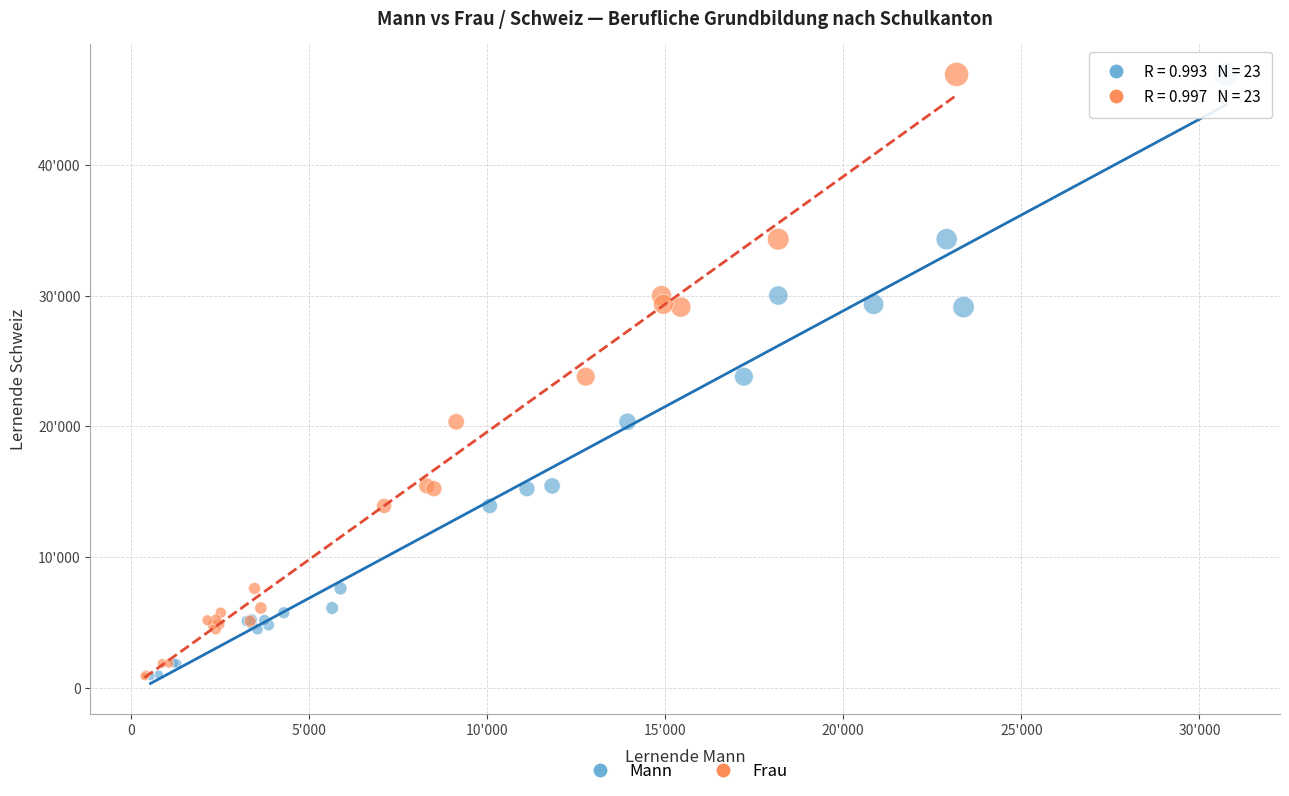

What are all the series names shown in the legend?

Mann, Frau